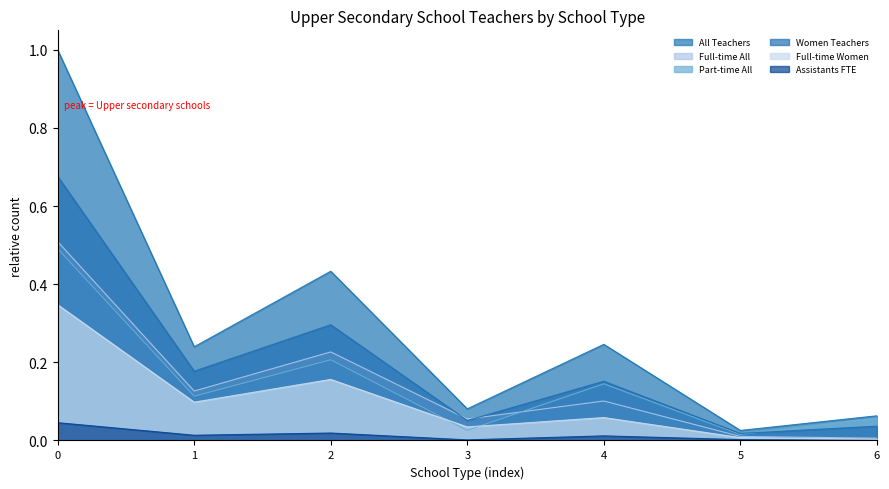

Is the value of Assistants FTE at 0 greater than the value of All Teachers at 4?

No